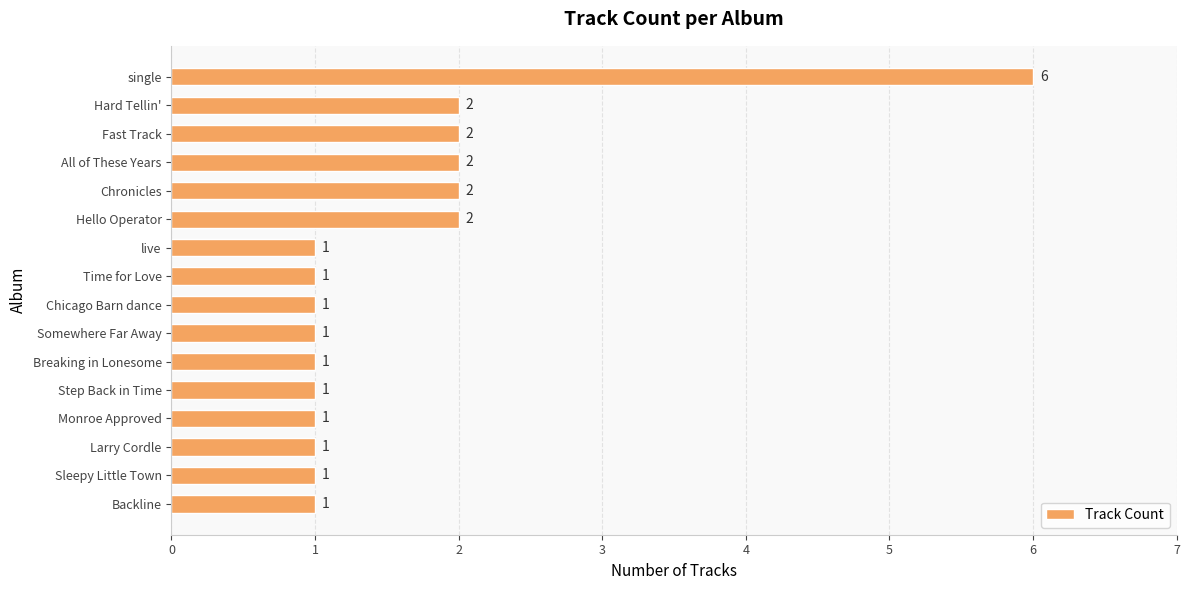

What is the maximum value shown in the chart?

6